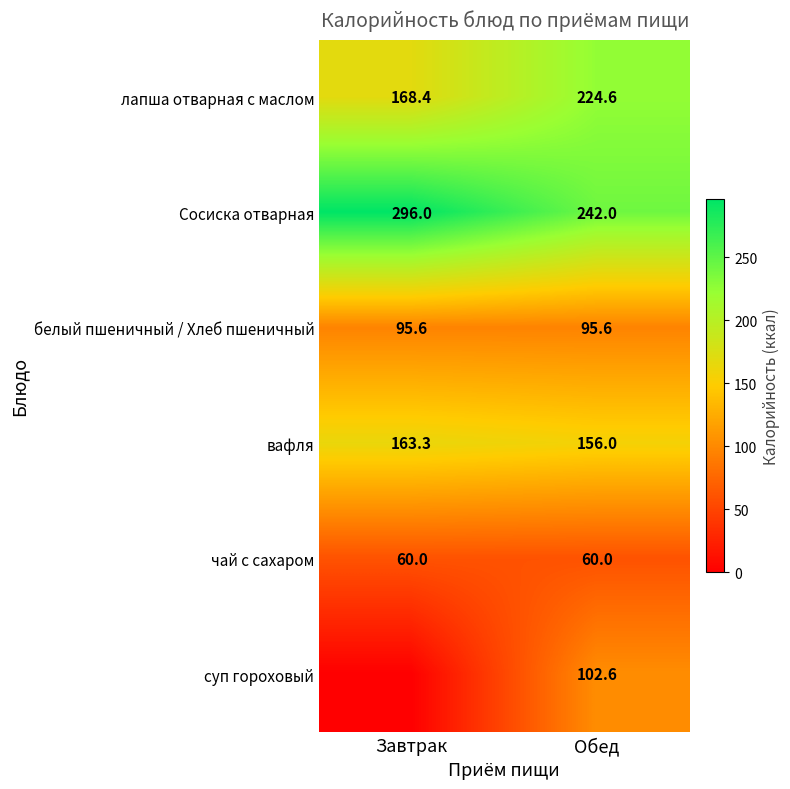

Which has a higher value, Завтрак or Обед?

Обед